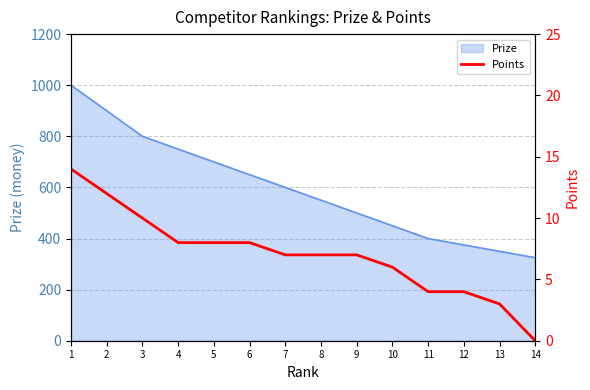

What is the difference between the second highest and minimum values?

12